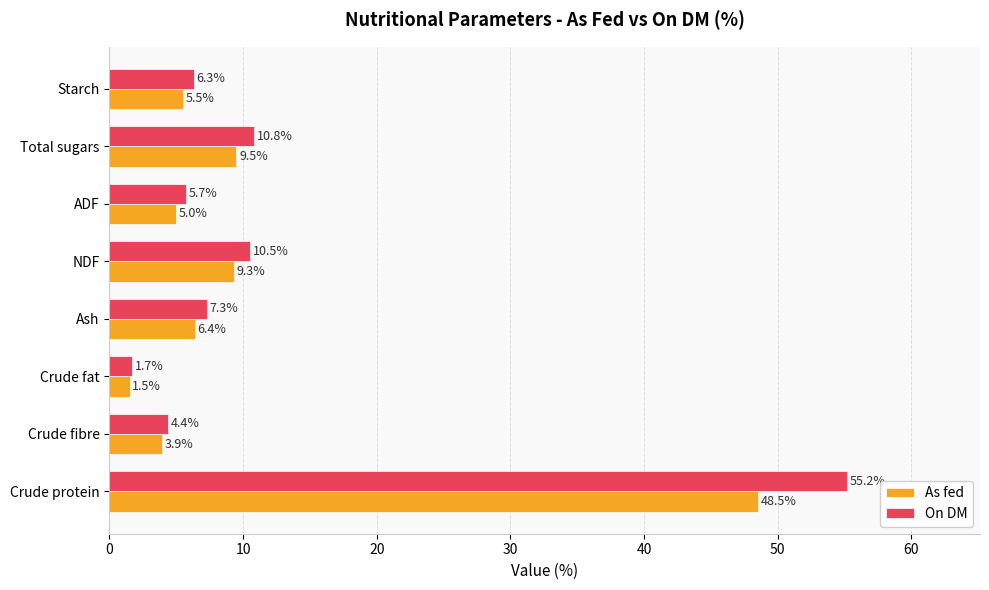

What is the sum of all As fed values?

89.6